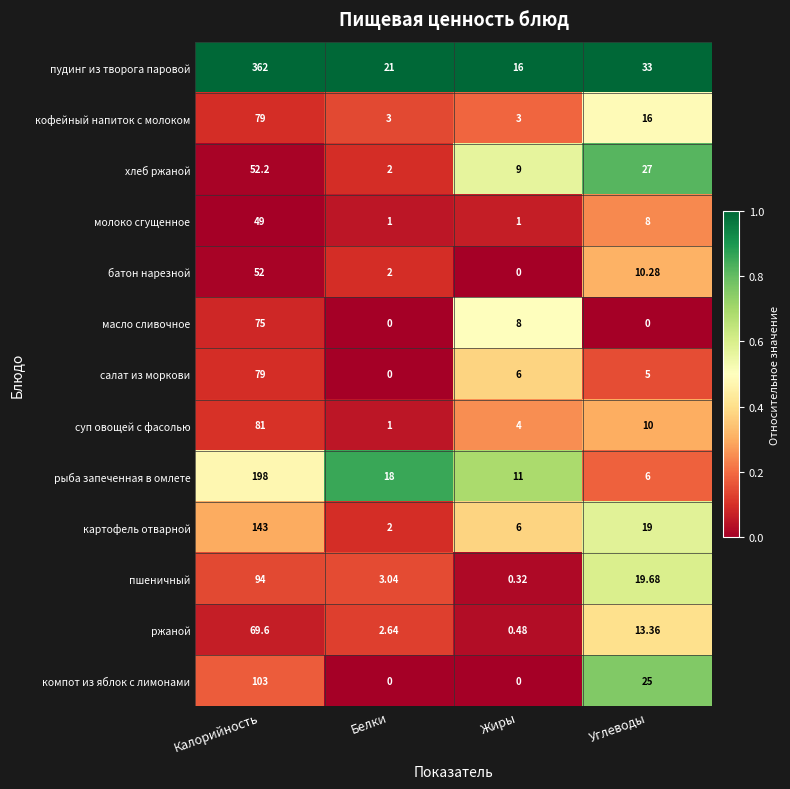

Which label corresponds to the largest value in the chart?

Калорийность